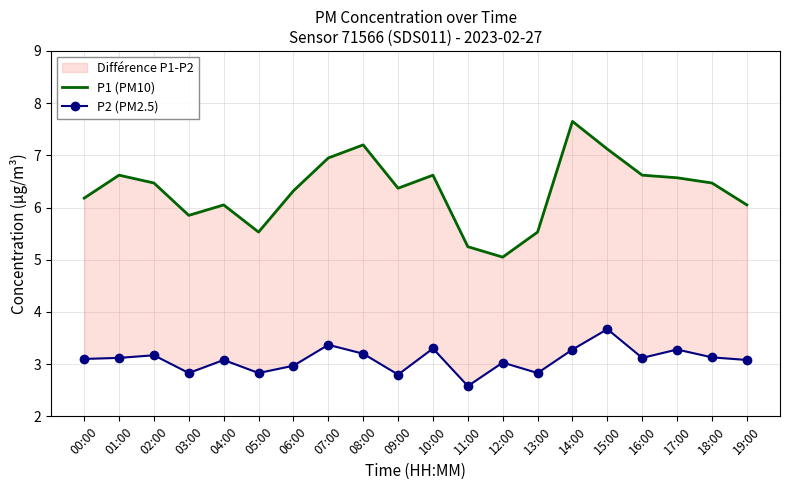

What is the total value across all series at 15:00?

10.8